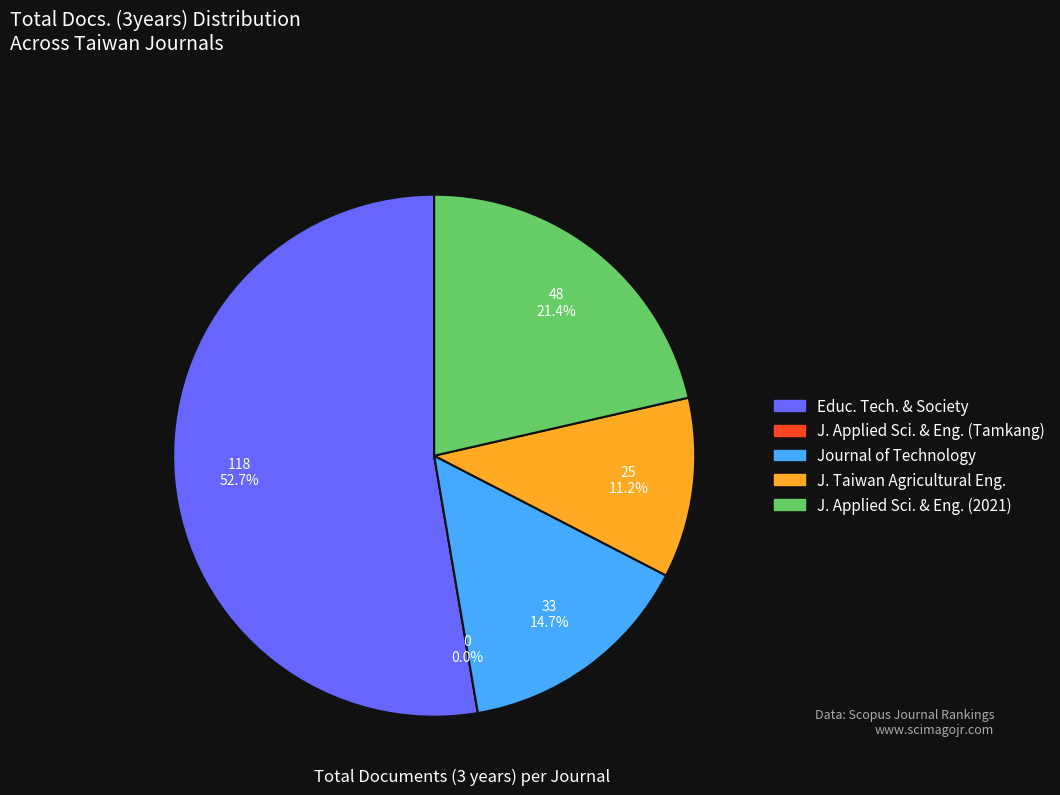

To the nearest percent, what is the difference between the largest and smallest slice percentages?

53%